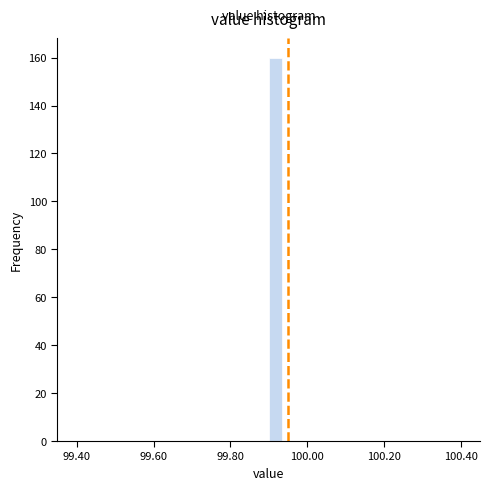

Around what value on the x-axis is the tallest bar? Give the approximate position of its centre, as read against the axis.

99.92